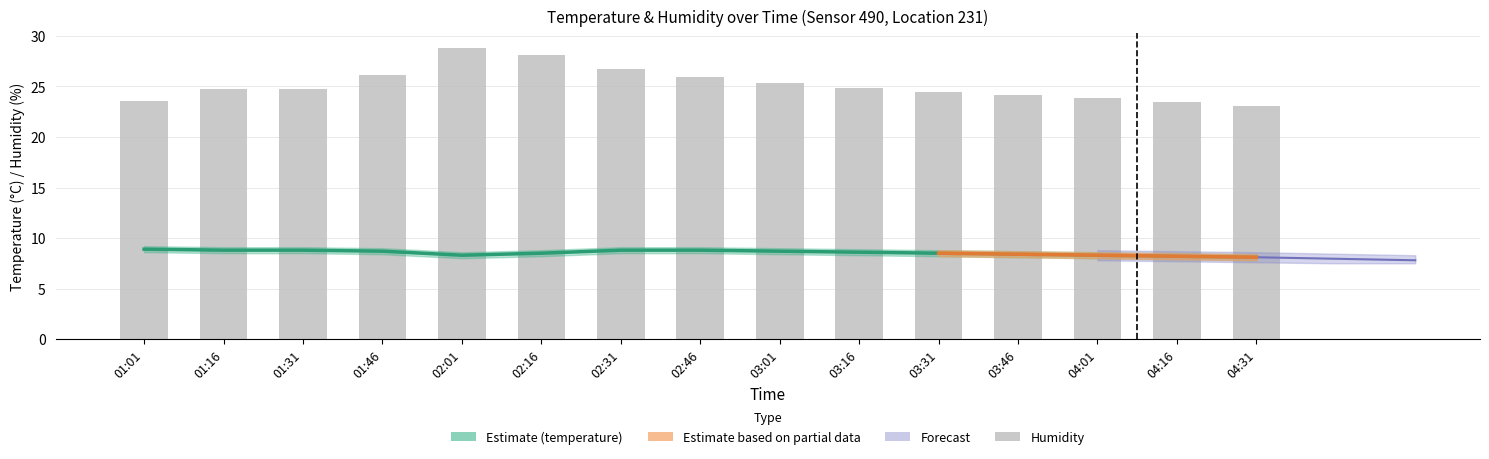

The value of temperature at 01:46 is 8.7. True or false?

True